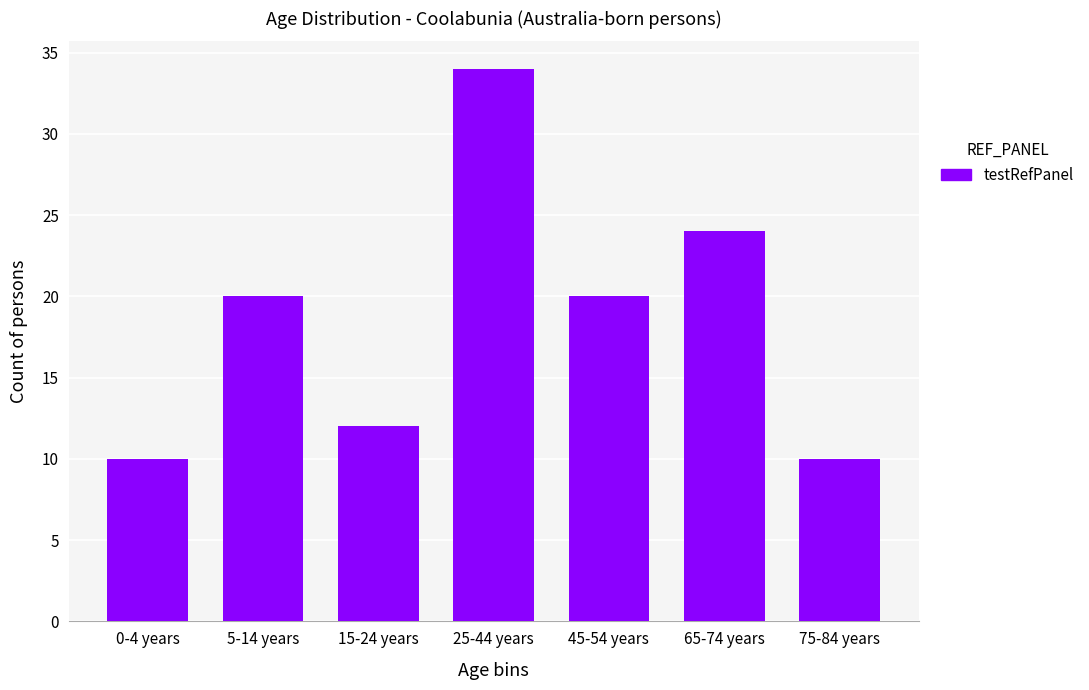

Reading left to right, transcribe all the data shown in this chart.

0-4 years=10	5-14 years=20	15-24 years=12	25-44 years=34	45-54 years=20	65-74 years=24	75-84 years=10